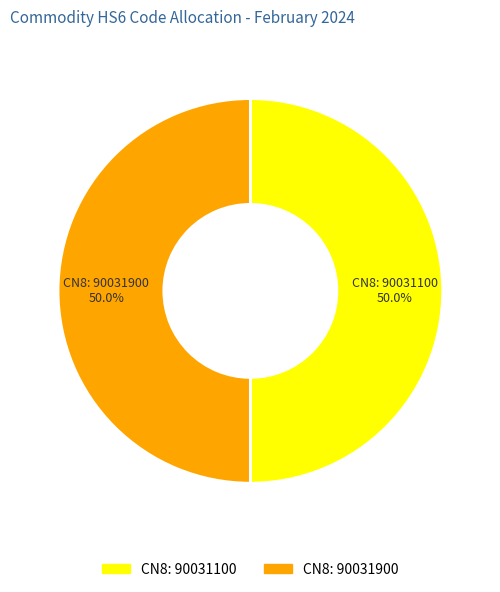

What portion of the pie excludes CN8: 90031900?

50.0%